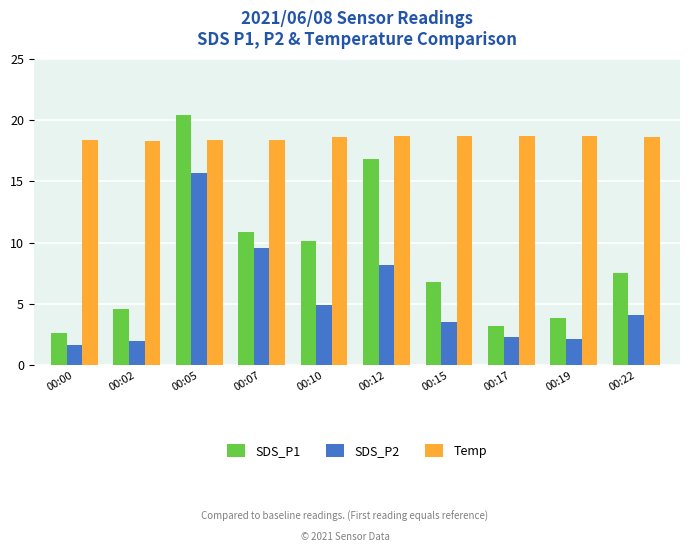

What is the lowest value of the SDS_P2 series?

1.7